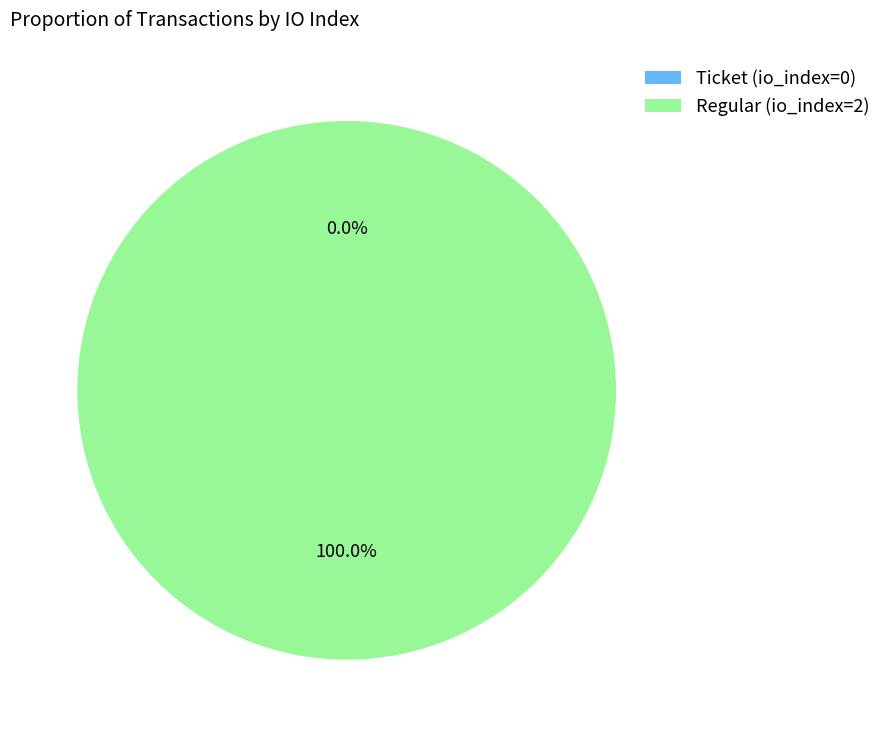

Does Regular (io_index=2) represent more than half of the total?

Yes